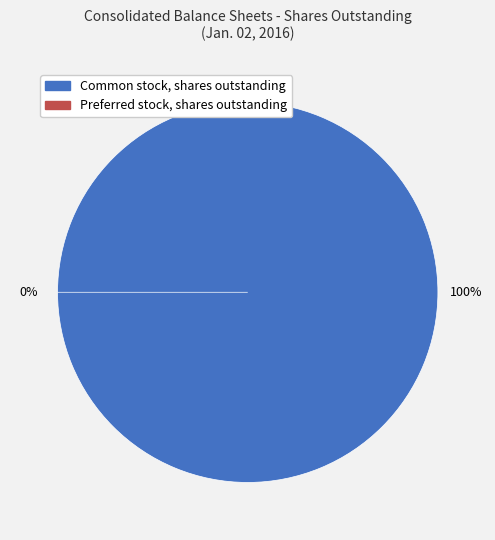

How many segments does this pie chart have?

2